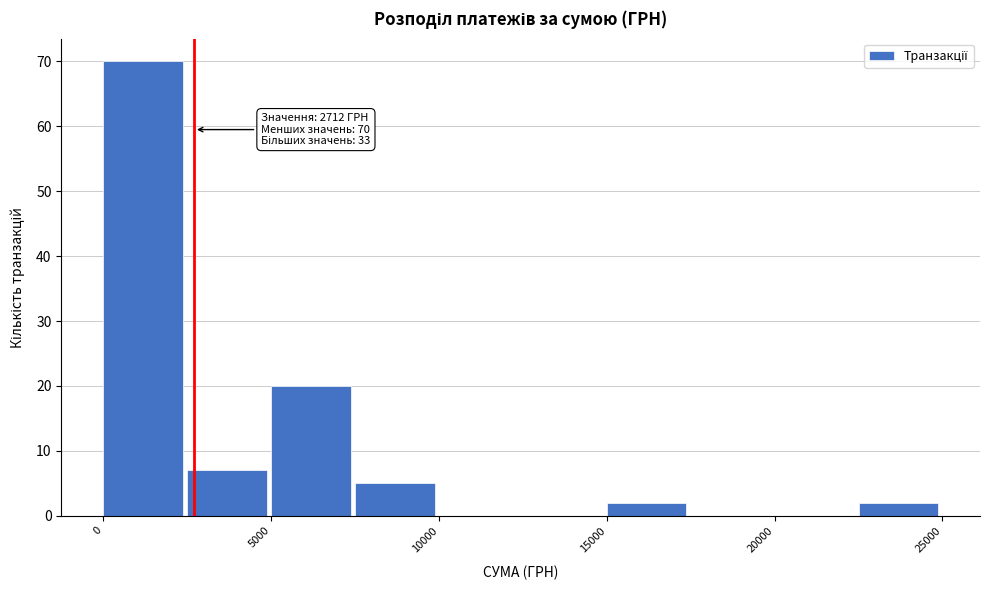

Which range on the x-axis has the tallest bar?

0 to 2500